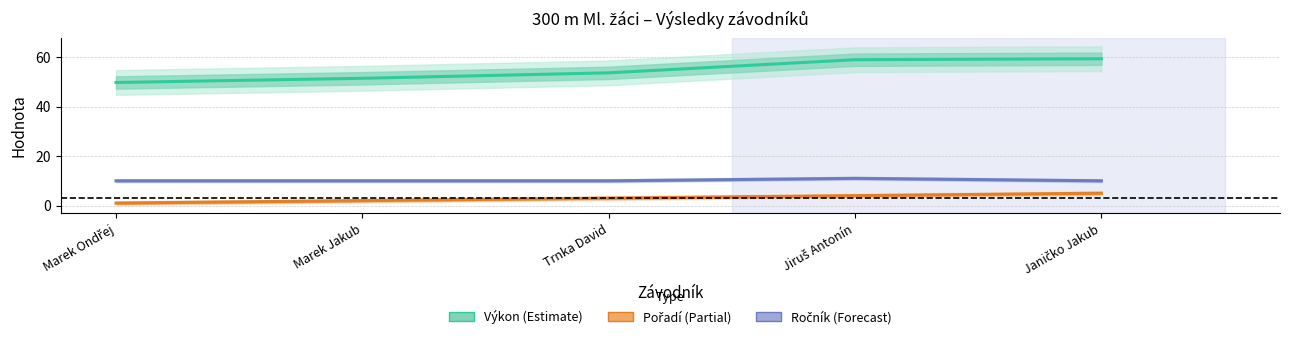

Reading right to left, extract all data points from this chart.

Výkon: Janičko Jakub=59.3	Jiruš Antonín=58.9	Trnka David=53.6	Marek Jakub=51.4	Marek Ondřej=49.7
Pořadí: Janičko Jakub=5.0	Jiruš Antonín=4.0	Trnka David=3.0	Marek Jakub=2.0	Marek Ondřej=1.0
Ročník: Janičko Jakub=10.0	Jiruš Antonín=11.0	Trnka David=10.0	Marek Jakub=10.0	Marek Ondřej=10.0